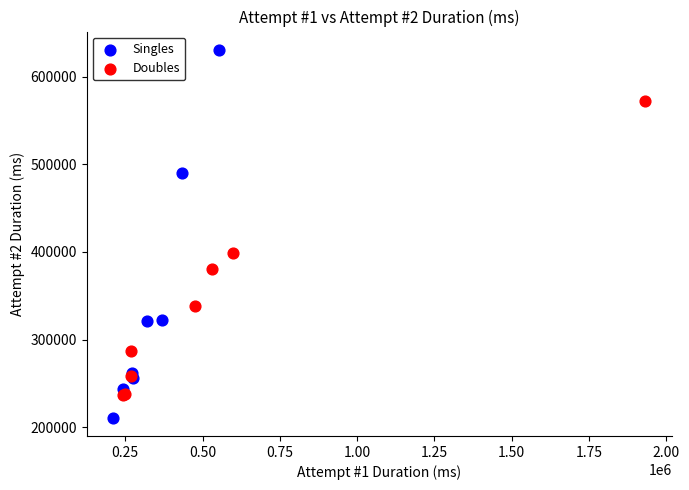

Which series reaches the maximum Y coordinate?

Singles